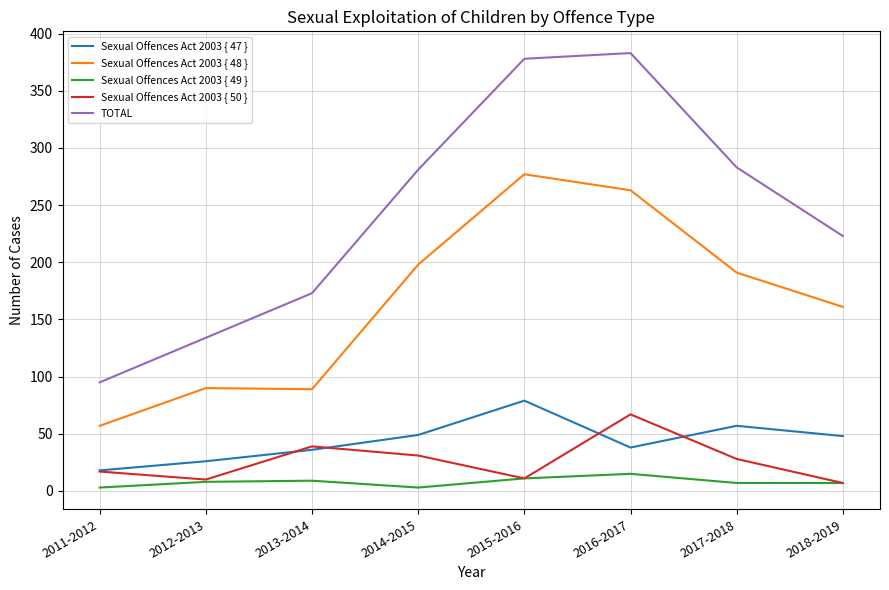

Rank the series by their maximum value, from lowest to highest.

Sexual Offences Act 2003 { 49 }, Sexual Offences Act 2003 { 50 }, Sexual Offences Act 2003 { 47 }, Sexual Offences Act 2003 { 48 }, TOTAL